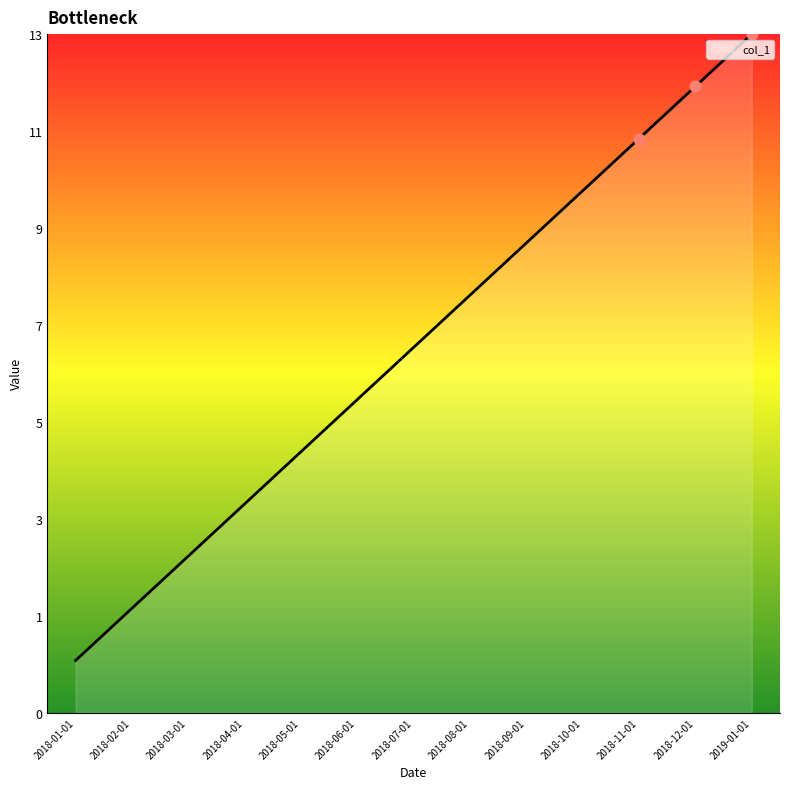

What is the ratio of the value at 2018-05-01 to the value at 2018-11-01?

0.5